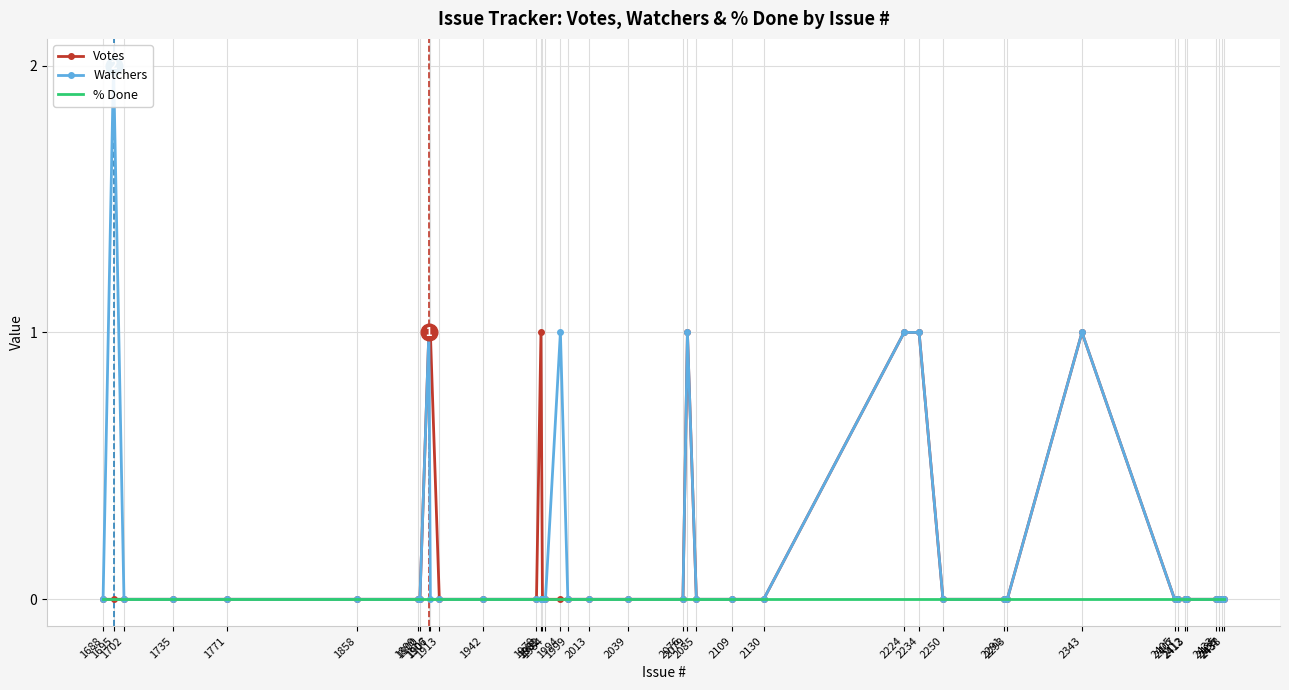

How many data points in Votes are above 0?

7